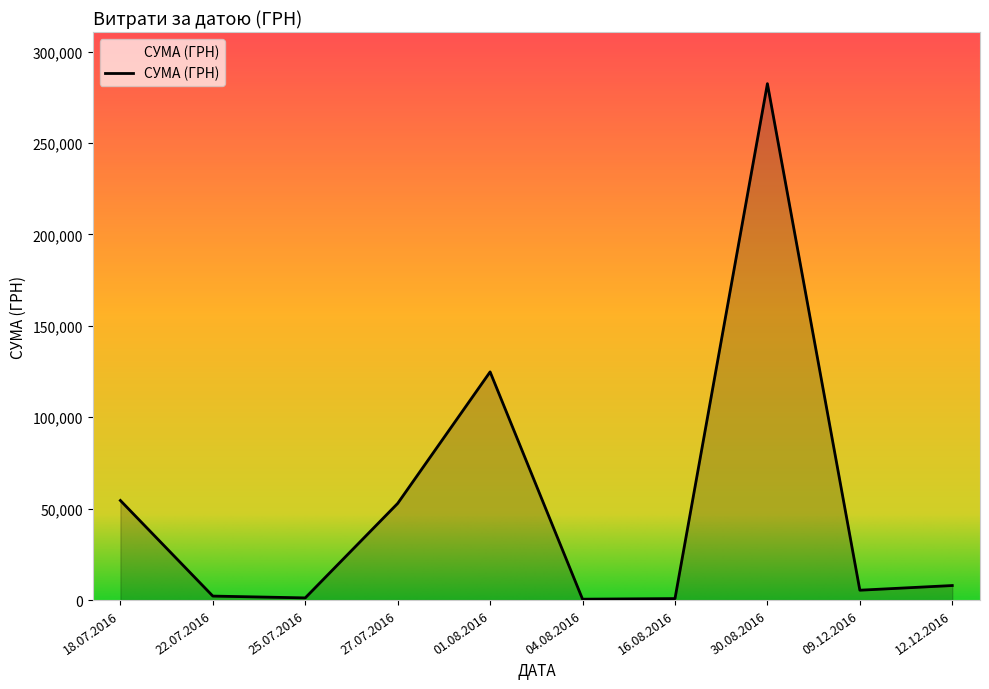

The value at 27.07.2016 is 52885.0. True or false?

True